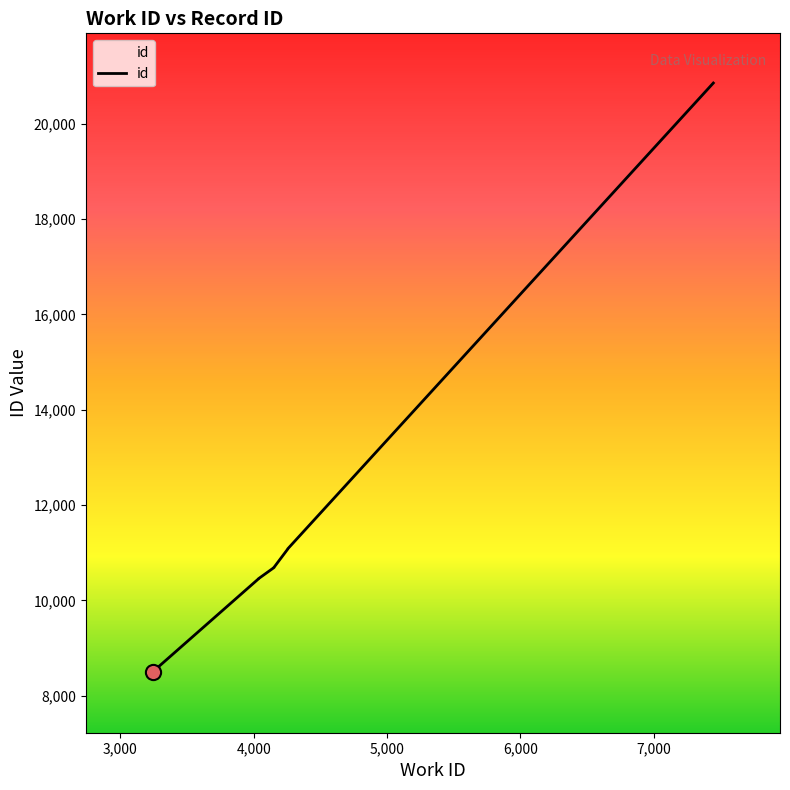

What is the change in value from 4153 to 7447?

+10164